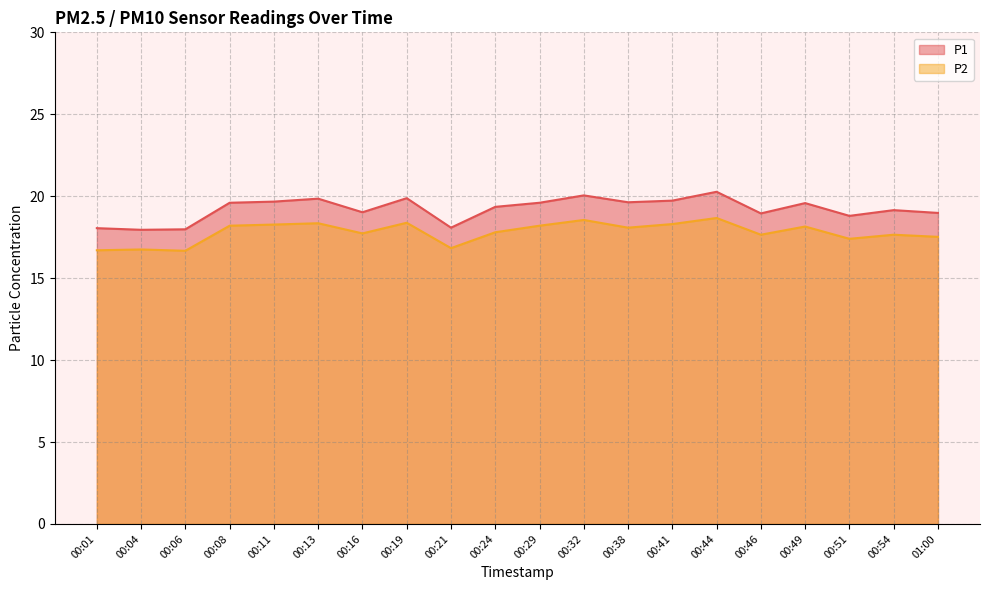

Reading right to left, transcribe all the data shown in this chart.

P1: 01:00=19.0	00:54=19.1	00:51=18.8	00:49=19.6	00:46=18.9	00:44=20.3	00:41=19.7	00:38=19.6	00:32=20.1	00:29=19.6	00:24=19.4	00:21=18.1	00:19=19.9	00:16=19.0	00:13=19.9	00:11=19.7	00:08=19.6	00:06=18.0	00:04=17.9	00:01=18.1
P2: 01:00=17.5	00:54=17.6	00:51=17.4	00:49=18.1	00:46=17.6	00:44=18.7	00:41=18.3	00:38=18.1	00:32=18.6	00:29=18.2	00:24=17.8	00:21=16.8	00:19=18.4	00:16=17.7	00:13=18.4	00:11=18.3	00:08=18.2	00:06=16.7	00:04=16.8	00:01=16.7